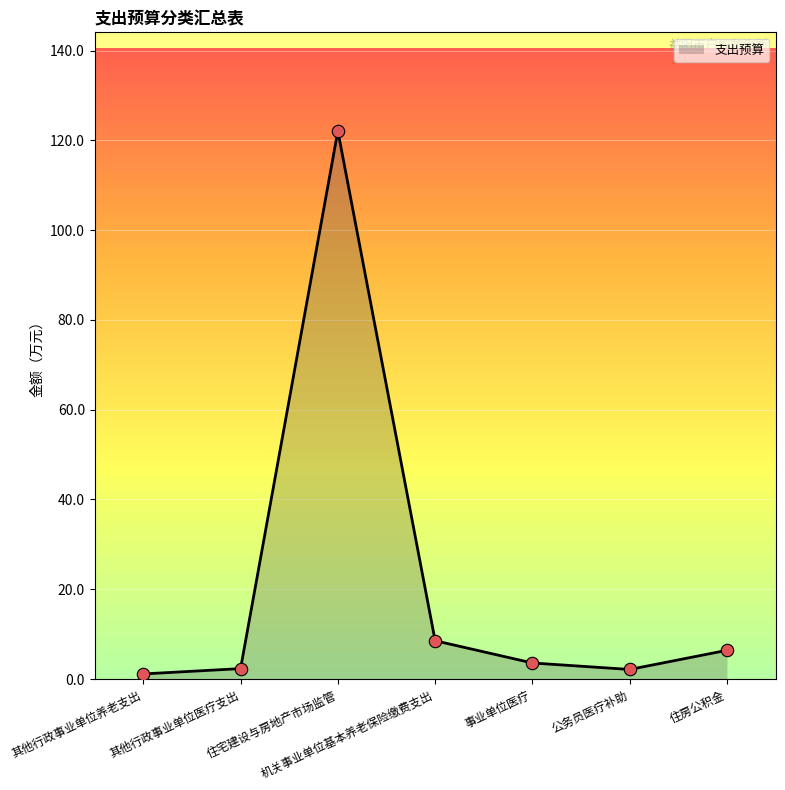

What is the change in value from 其他行政事业单位医疗支出 to 公务员医疗补助?

-0.2